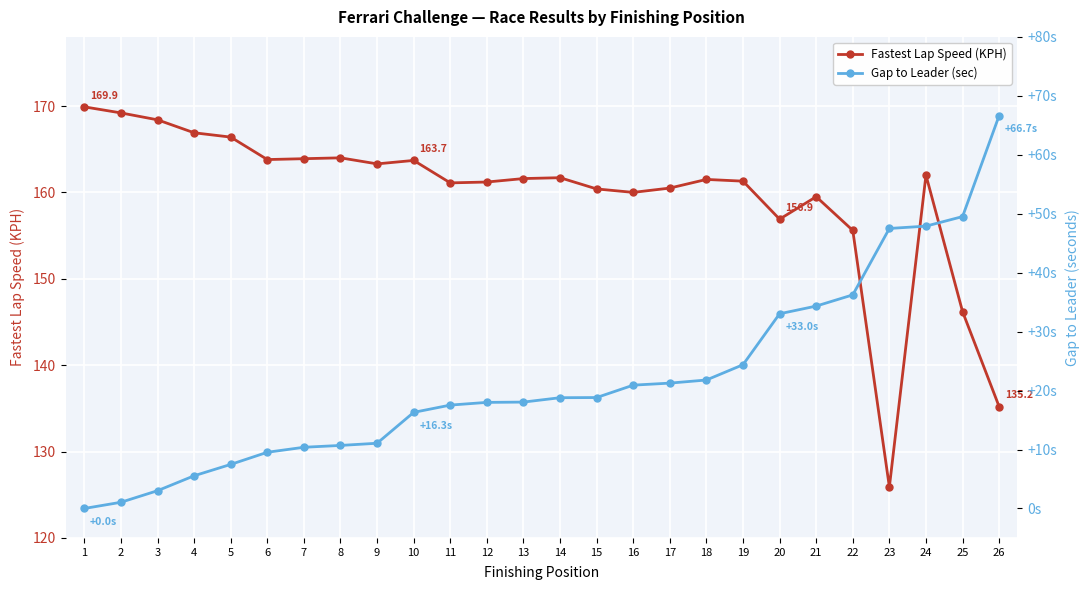

Is it true that Fastest Lap Speed (KPH) equals 60.1 at 15?

False